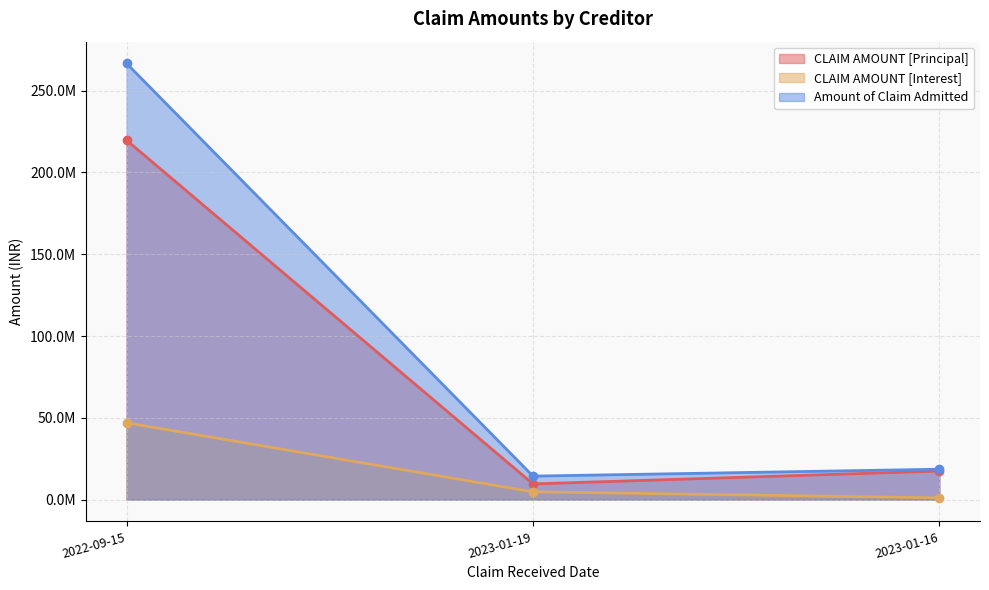

Reading left to right, what are all the values shown in this chart?

CLAIM AMOUNT [Principal]: 2022-09-15=219686974.0	2023-01-19=9597282.0	2023-01-16=17500000.0
CLAIM AMOUNT [Interest]: 2022-09-15=46966187.2	2023-01-19=4758805.0	2023-01-16=1078478.0
Amount of Claim Admitted: 2022-09-15=266653161.2	2023-01-19=14356087.0	2023-01-16=18578478.0